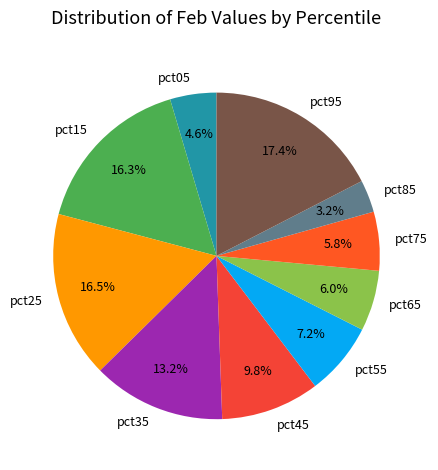

To the nearest percent, what percentage of the pie is pct35?

13%